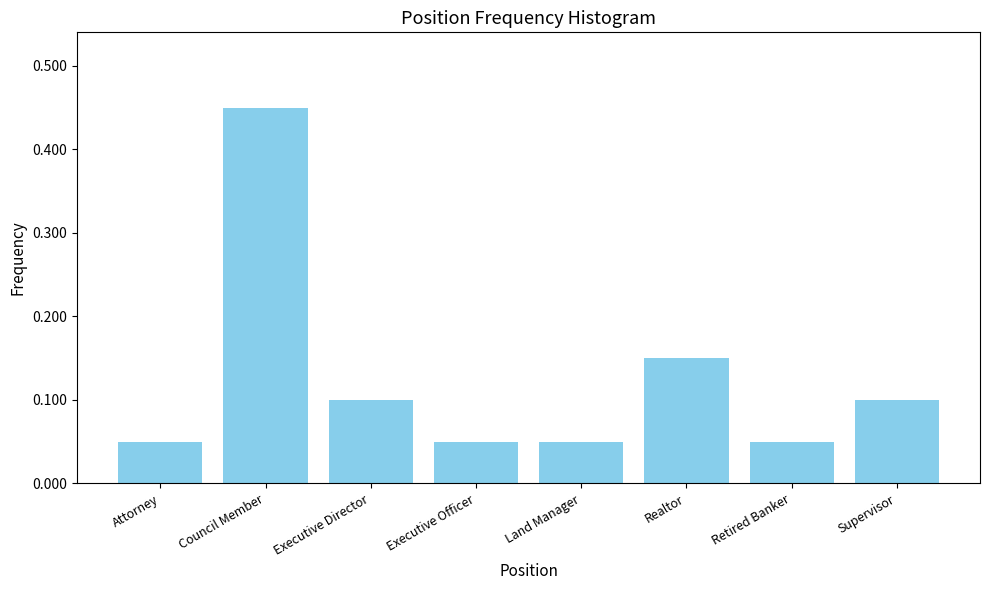

What is the label of the 8th bar from the left?

Supervisor